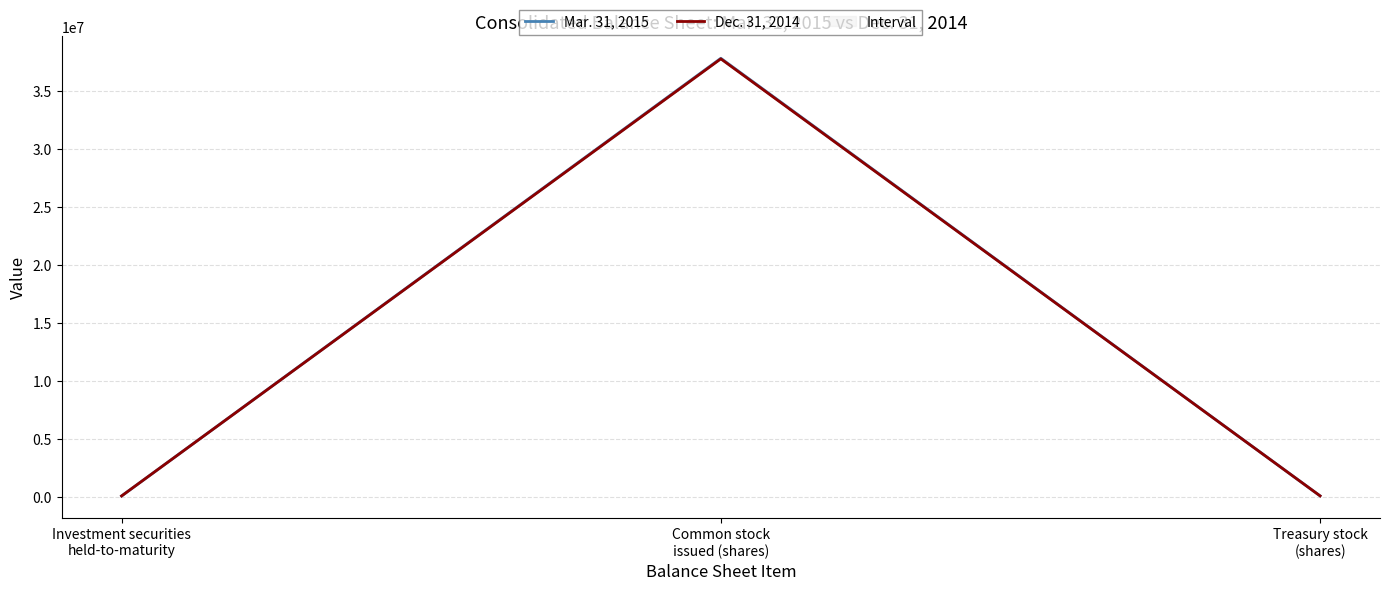

What is the label of the 2nd point from the left?

Common stock
issued (shares)